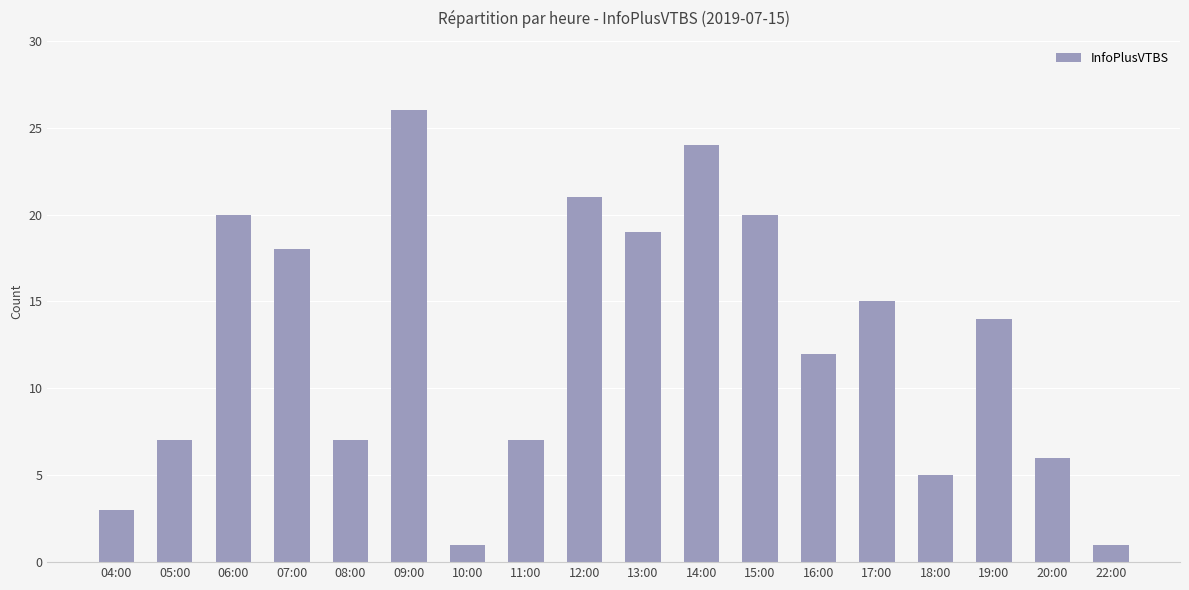

Reading right to left, extract all data points from this chart.

1	6	14	5	15	12	20	24	19	21	7	1	26	7	18	20	7	3